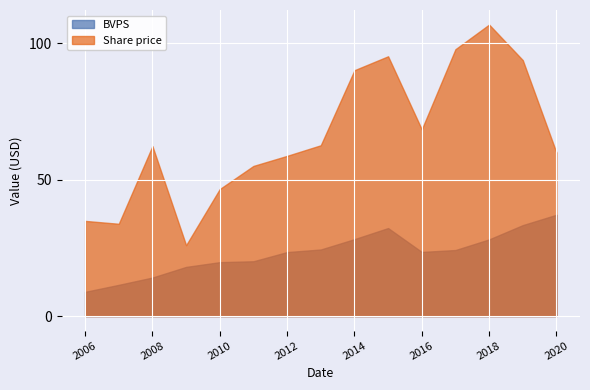

How many data points in BVPS are above 23?

9